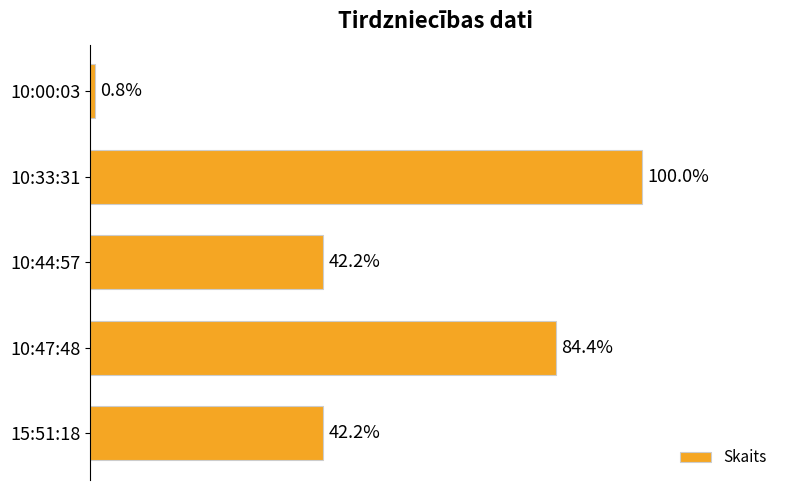

Are the bars horizontal?

Yes